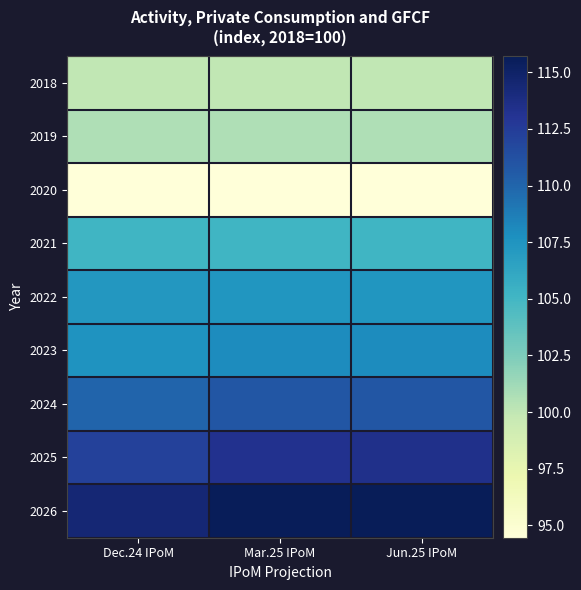

Reading right to left, extract all data points from this chart.

2018: Jun.25 IPoM=100.0	Mar.25 IPoM=100.0	Dec.24 IPoM=100.0
2019: Jun.25 IPoM=100.6	Mar.25 IPoM=100.6	Dec.24 IPoM=100.6
2020: Jun.25 IPoM=94.5	Mar.25 IPoM=94.5	Dec.24 IPoM=94.5
2021: Jun.25 IPoM=105.1	Mar.25 IPoM=105.1	Dec.24 IPoM=105.2
2022: Jun.25 IPoM=107.4	Mar.25 IPoM=107.4	Dec.24 IPoM=107.3
2023: Jun.25 IPoM=108.0	Mar.25 IPoM=108.0	Dec.24 IPoM=107.6
2024: Jun.25 IPoM=110.8	Mar.25 IPoM=110.8	Dec.24 IPoM=110.0
2025: Jun.25 IPoM=113.5	Mar.25 IPoM=113.3	Dec.24 IPoM=112.2
2026: Jun.25 IPoM=115.7	Mar.25 IPoM=115.6	Dec.24 IPoM=114.5